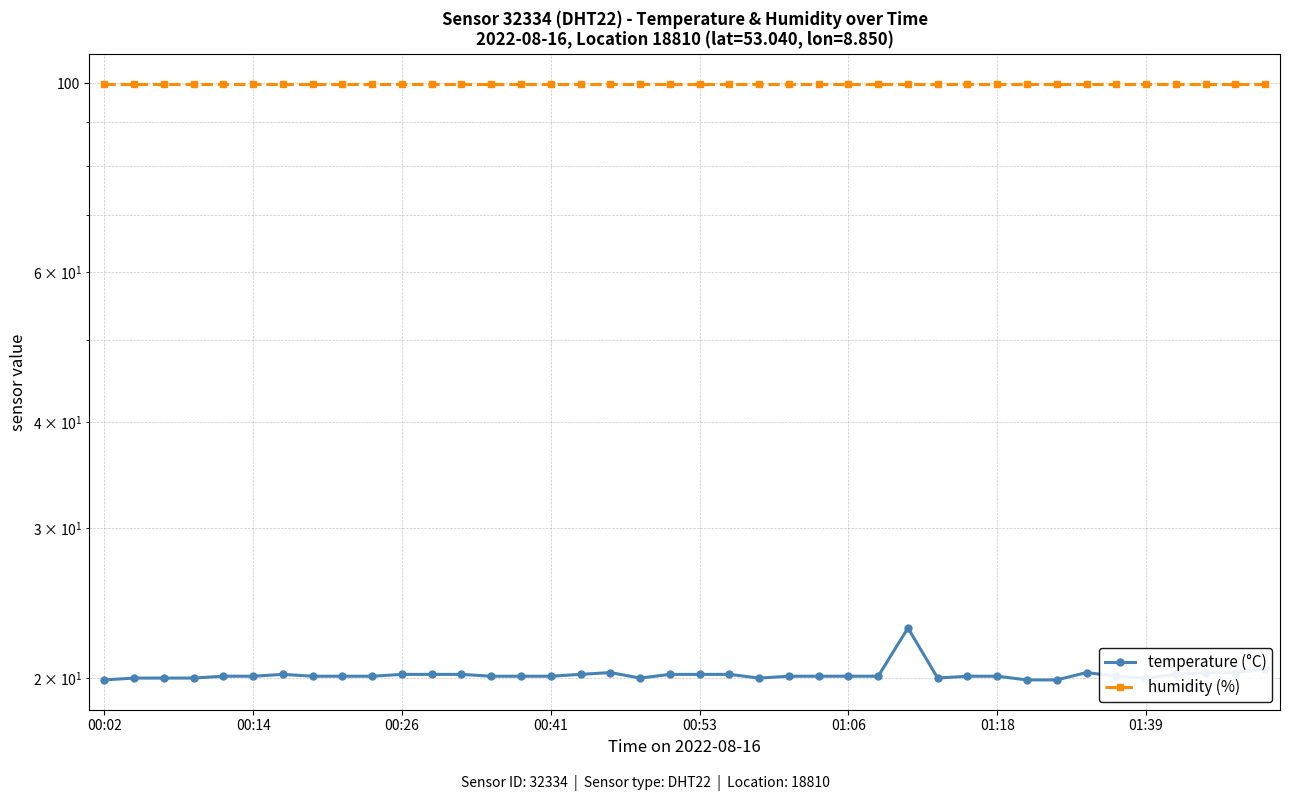

Reading left to right, what are all the values shown in this chart?

temperature (°C): 19.9	20.0	20.0	20.0	20.1	20.1	20.2	20.1	20.1	20.1	20.2	20.2	20.2	20.1	20.1	20.1	20.2	20.3	20.0	20.2	20.2	20.2	20.0	20.1	20.1	20.1	20.1	22.9	20.0	20.1	20.1	19.9	19.9	20.3	20.1	20.0	20.2	20.3	20.3	20.5
humidity (%): 99.9	99.9	99.9	99.9	99.9	99.9	99.9	99.9	99.9	99.9	99.9	99.9	99.9	99.9	99.9	99.9	99.9	99.9	99.9	99.9	99.9	99.9	99.9	99.9	99.9	99.9	99.9	99.9	99.9	99.9	99.9	99.9	99.9	99.9	99.9	99.9	99.9	99.9	99.9	99.9